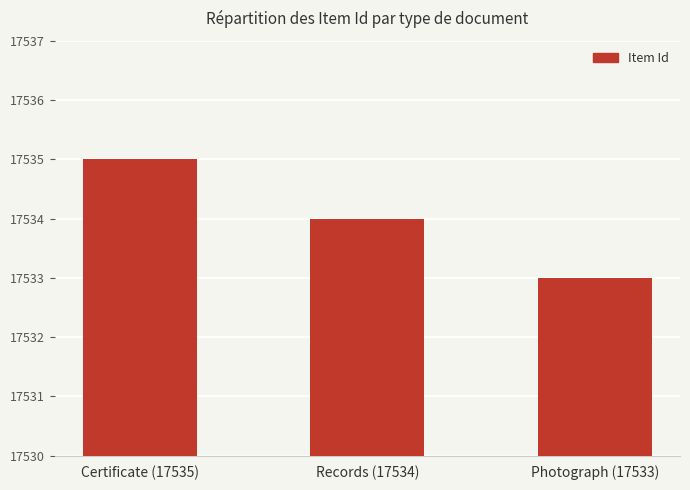

Is it true that the value at Certificate (17535) is 23665?

False